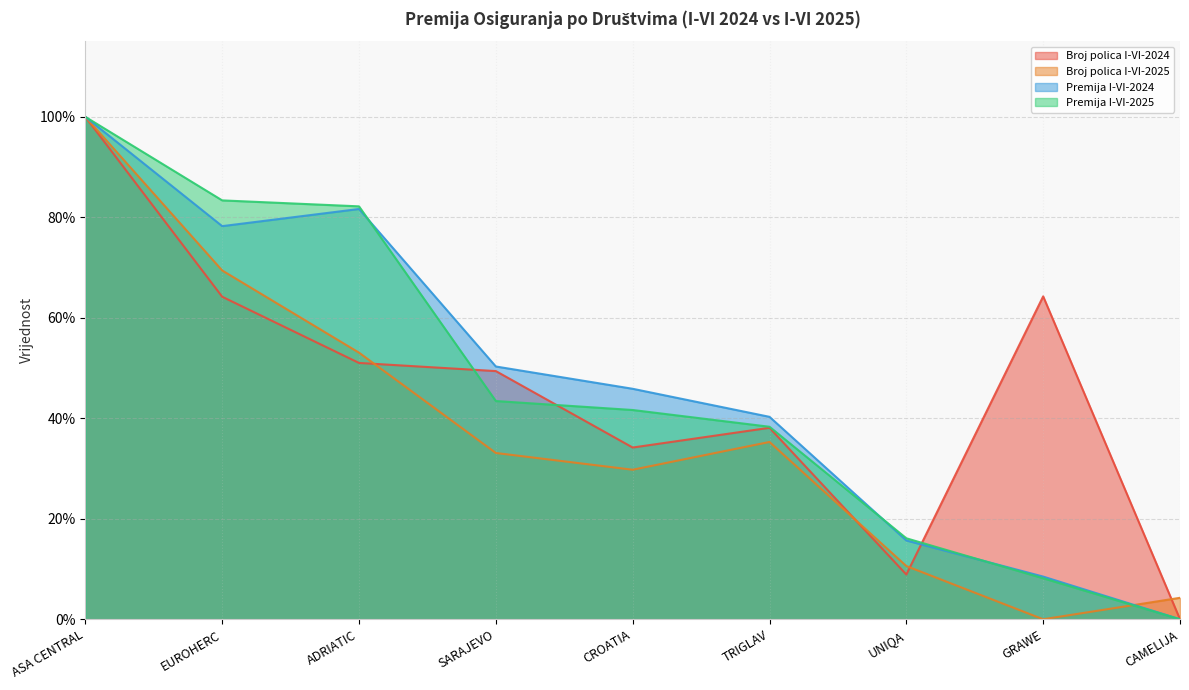

What is the highest value of the Broj polica I-VI-2025 series?

1.0